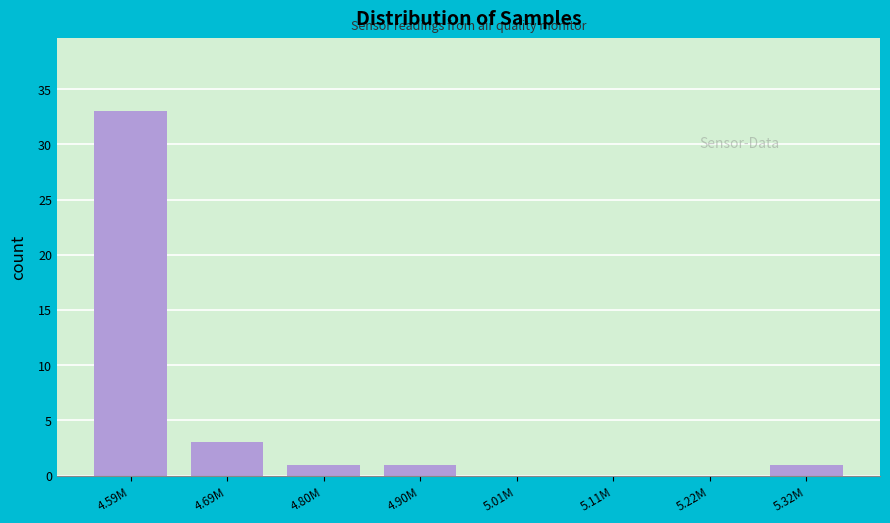

Reading left to right, transcribe all the data shown in this chart.

4.59M=33	4.69M=3	4.80M=1	4.90M=1	5.01M=0	5.11M=0	5.22M=0	5.32M=1